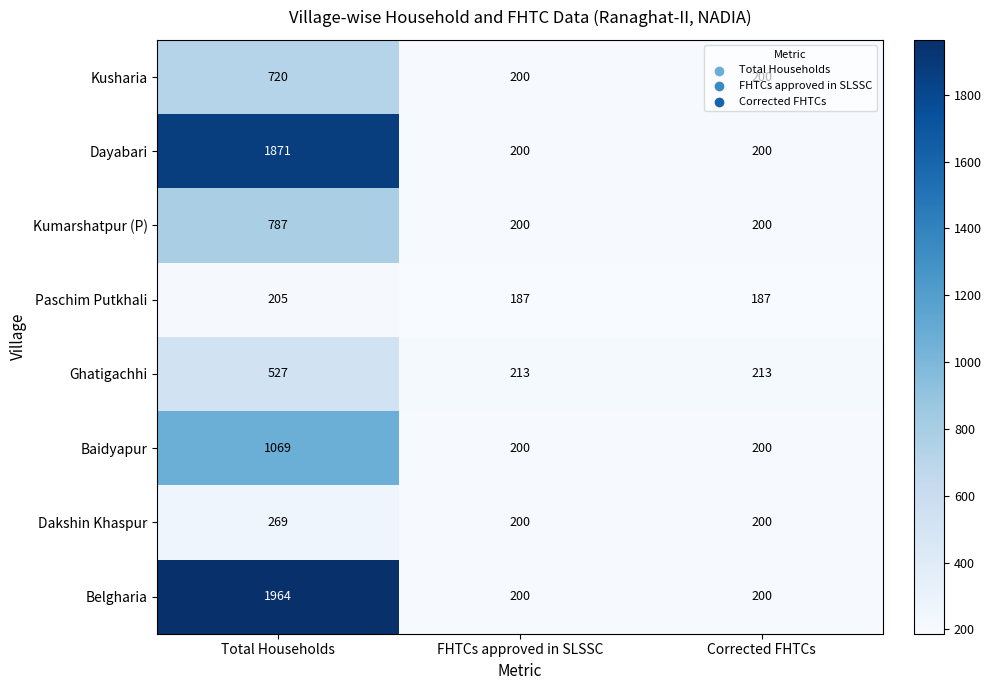

Between Total Households and FHTCs approved in SLSSC, which series saw the biggest shift?

Belgharia